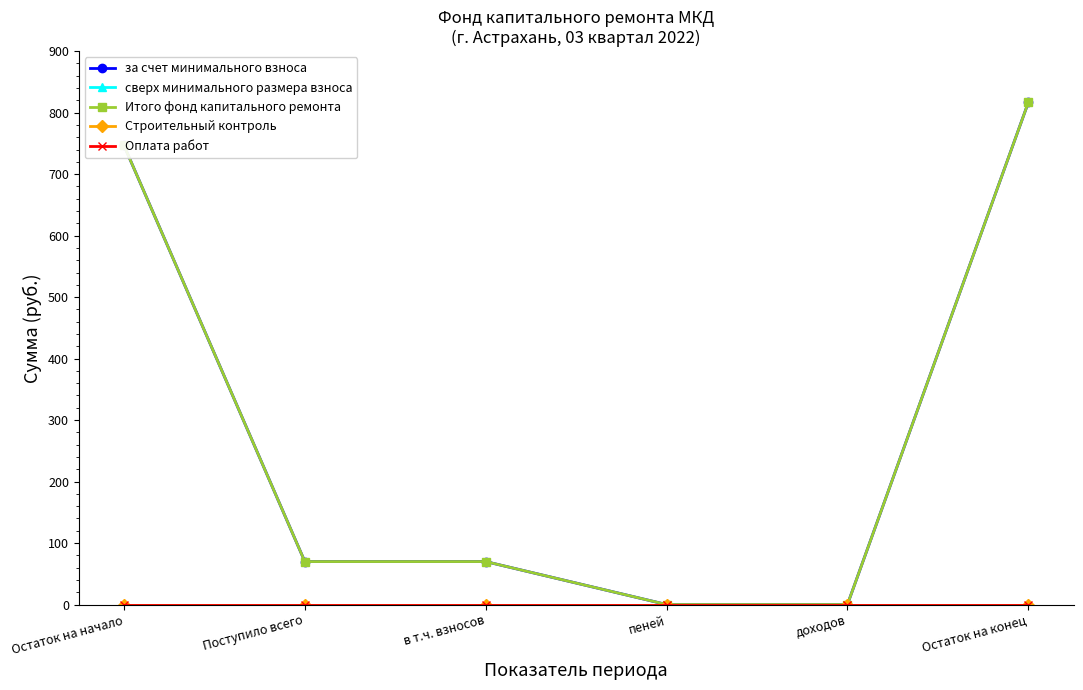

True or false: сверх минимального размера взноса has more than 0 interior local peaks.

False